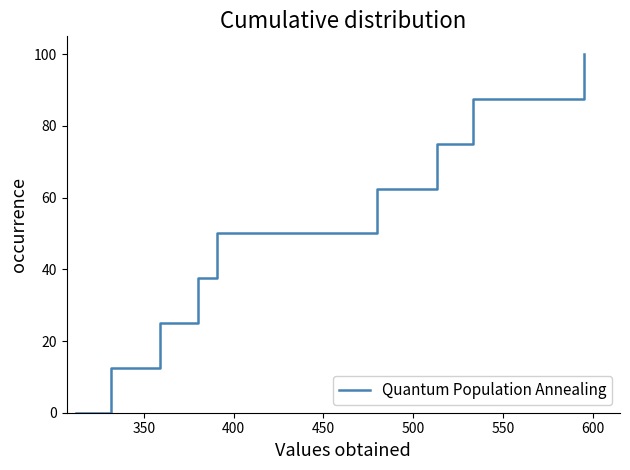

What is the greatest value displayed?

100.0